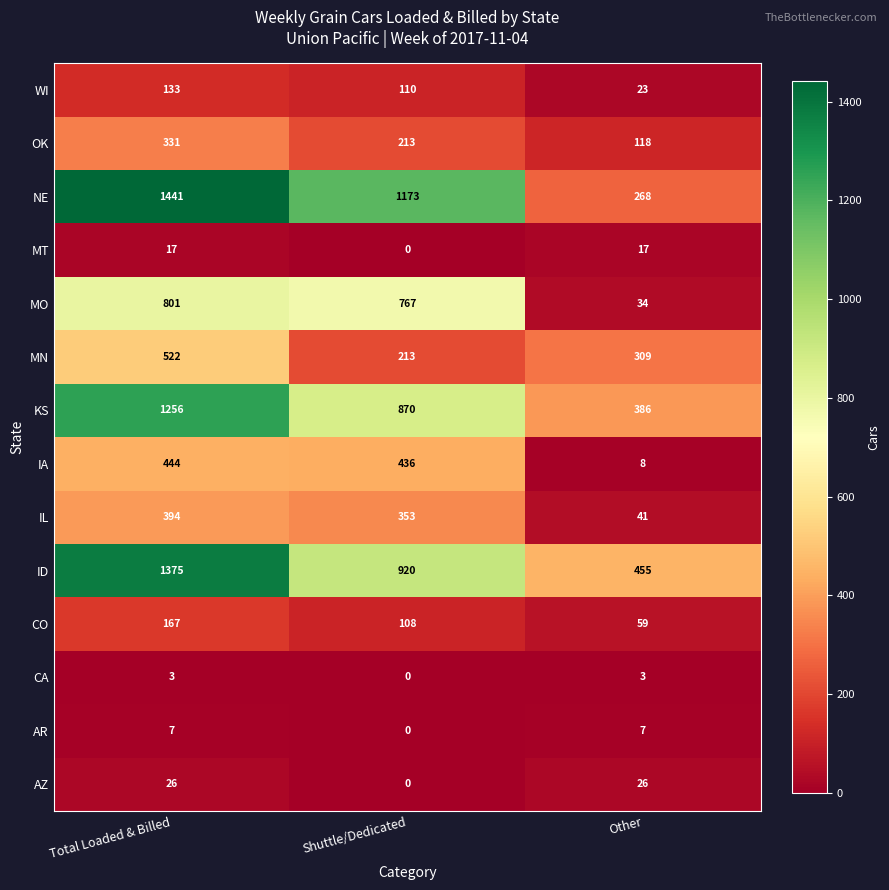

What is the difference between the NE values at Other and Total Loaded & Billed?

1173